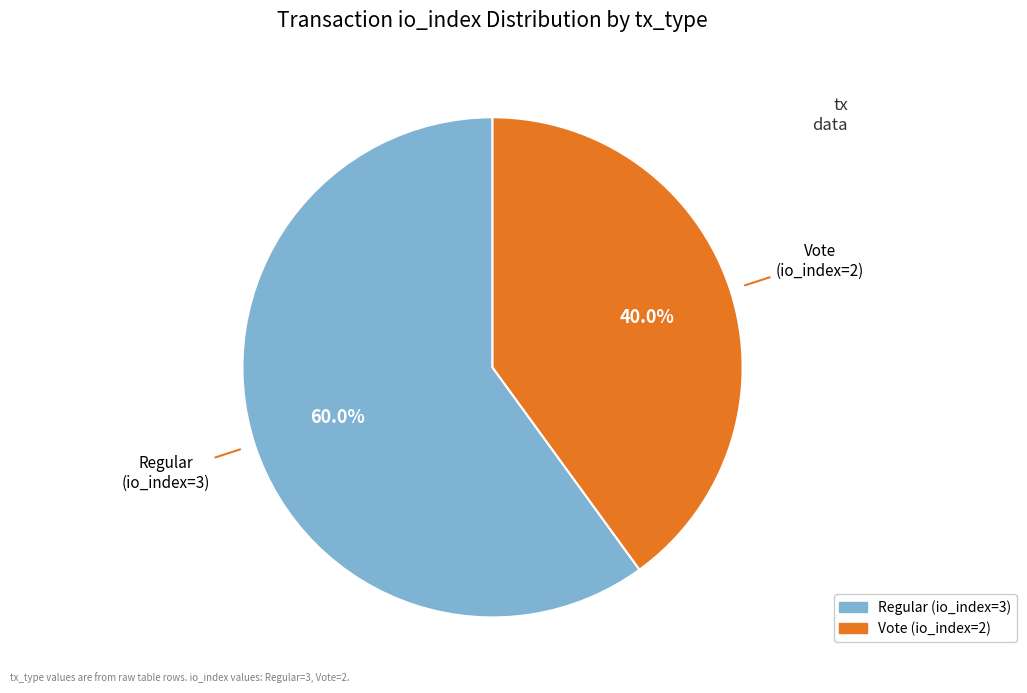

What is the total percentage of Regular (io_index=3) and Vote (io_index=2)?

100.0%